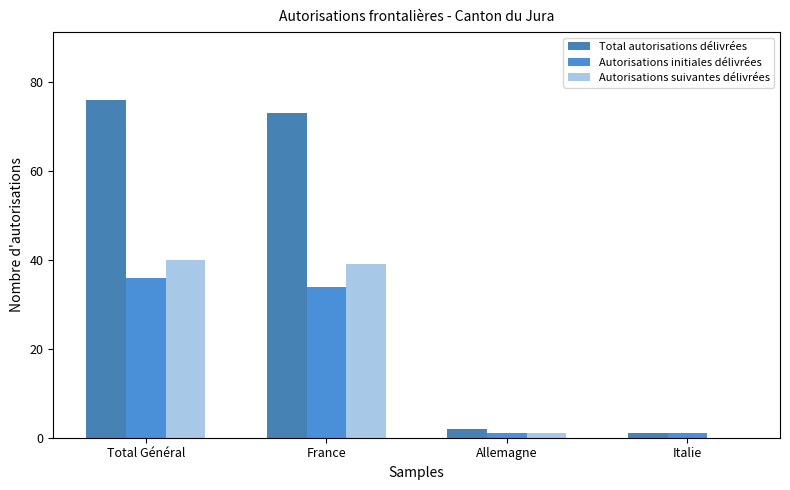

At which label does Autorisations suivantes délivrées first exceed 39?

Total Général